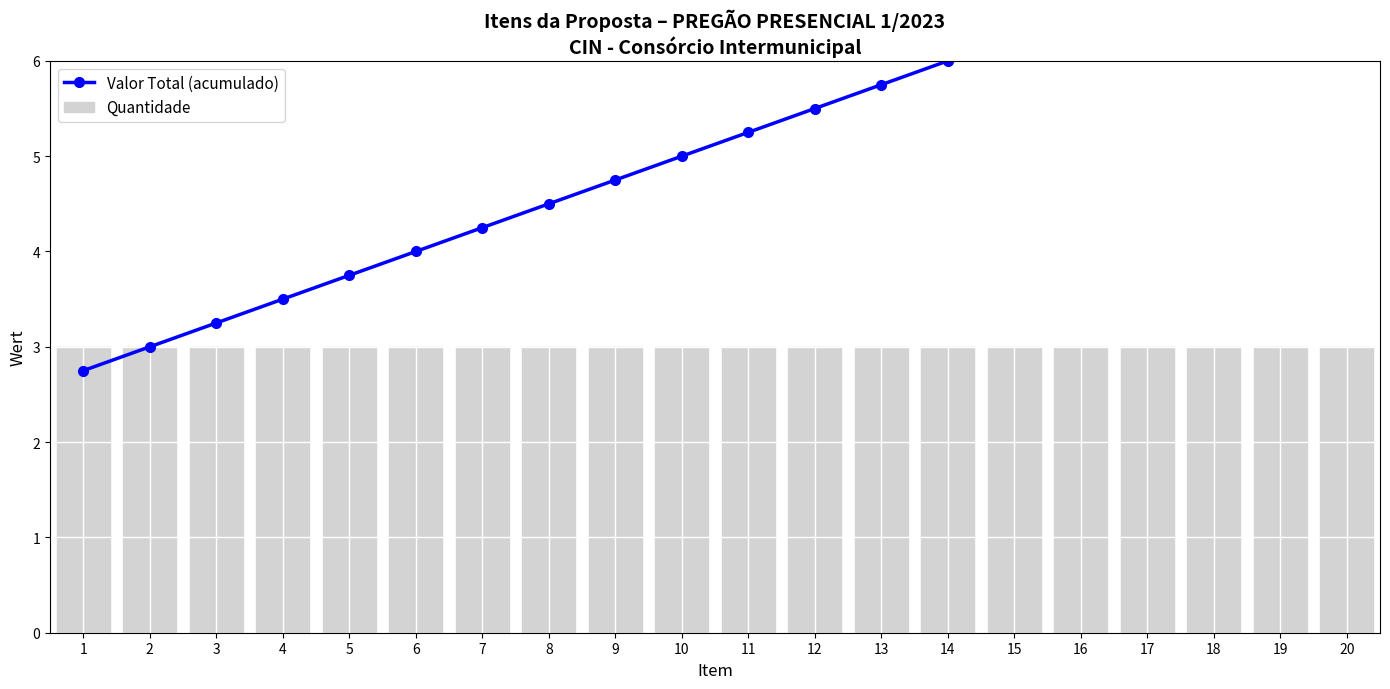

What is the smallest value displayed?

2.8